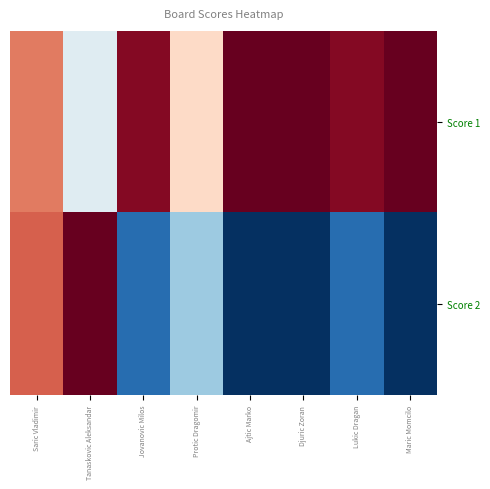

List the series in order of their peak value, lowest first.

Score 1, Score 2